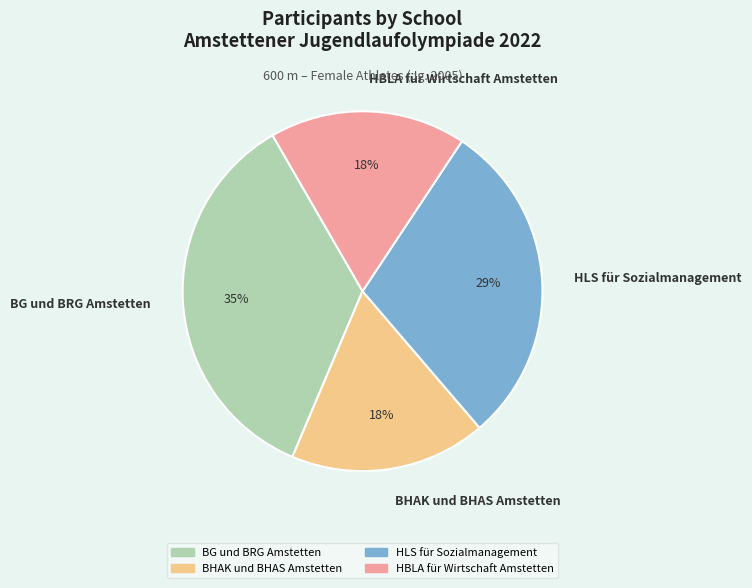

The HLS für Sozialmanagement slice represents 15% of the pie. True or false?

False